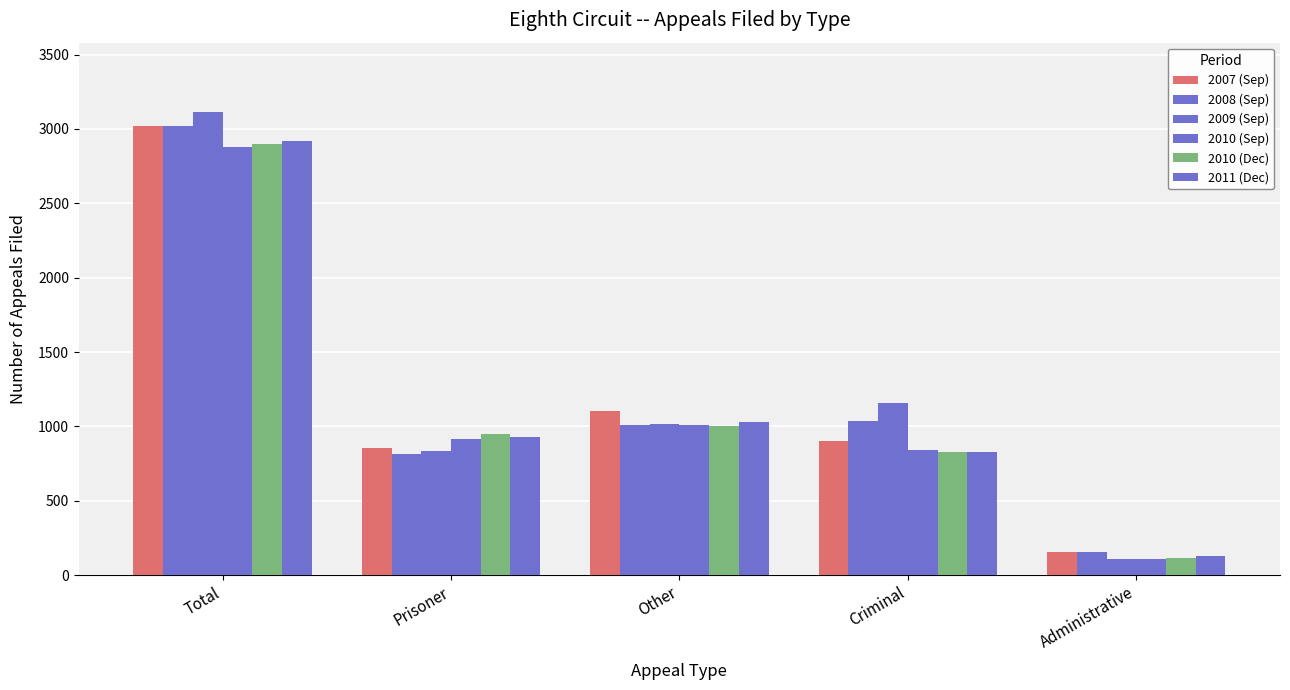

At which category is the sum across all series the highest?

Total